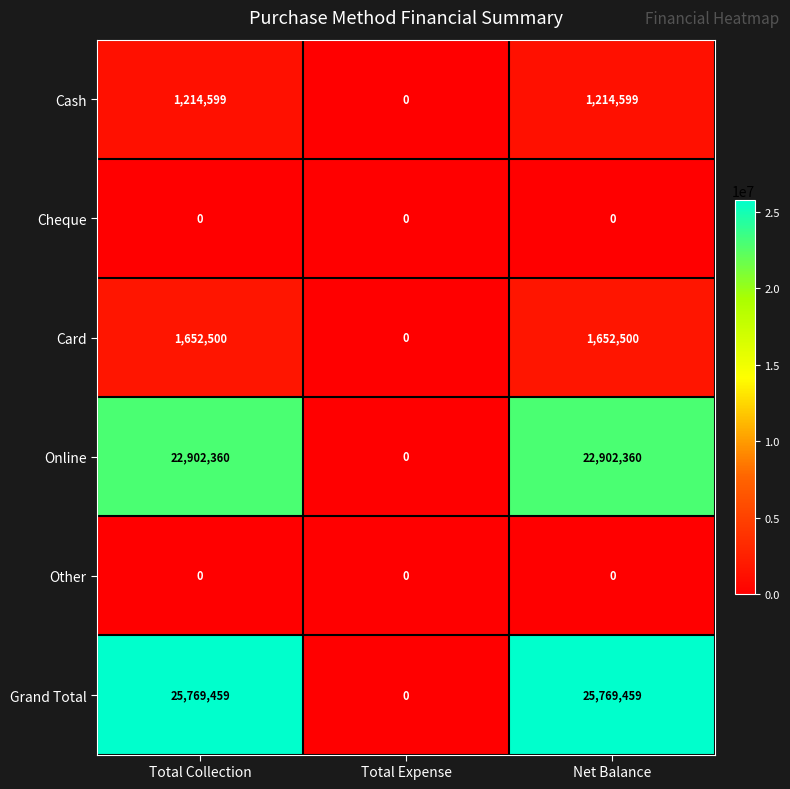

What is the total value across all series at Total Collection?

51538918